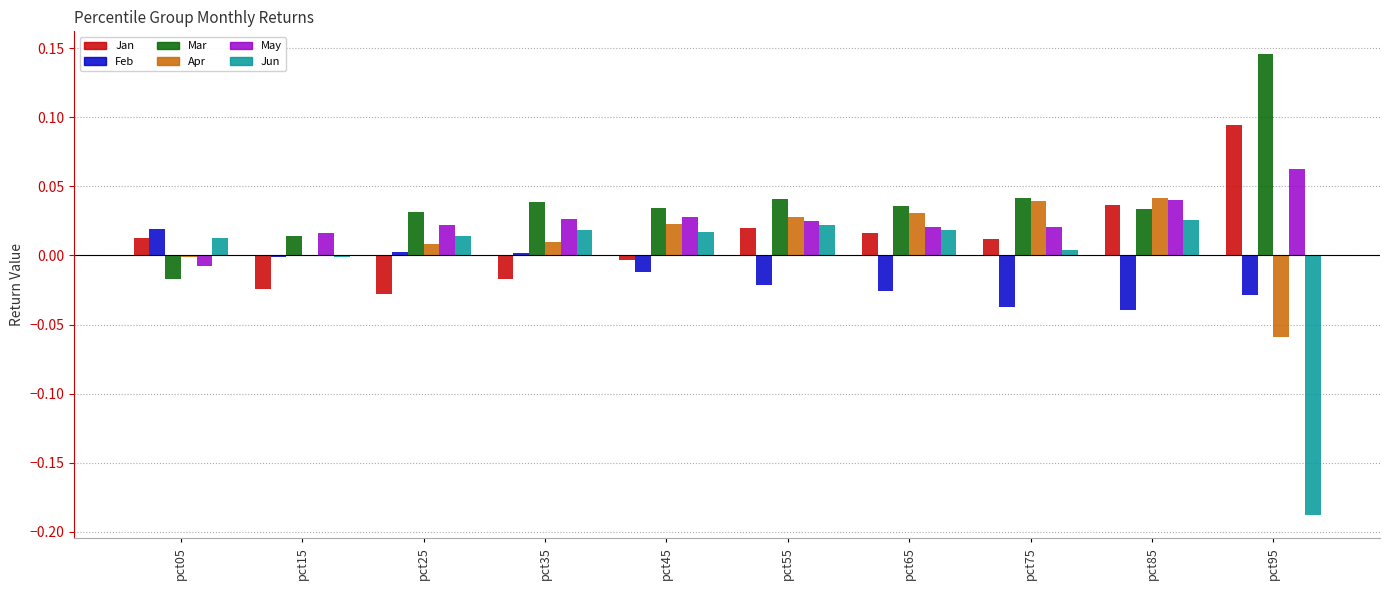

Between pct35 and pct95, which series saw the biggest shift?

Jun